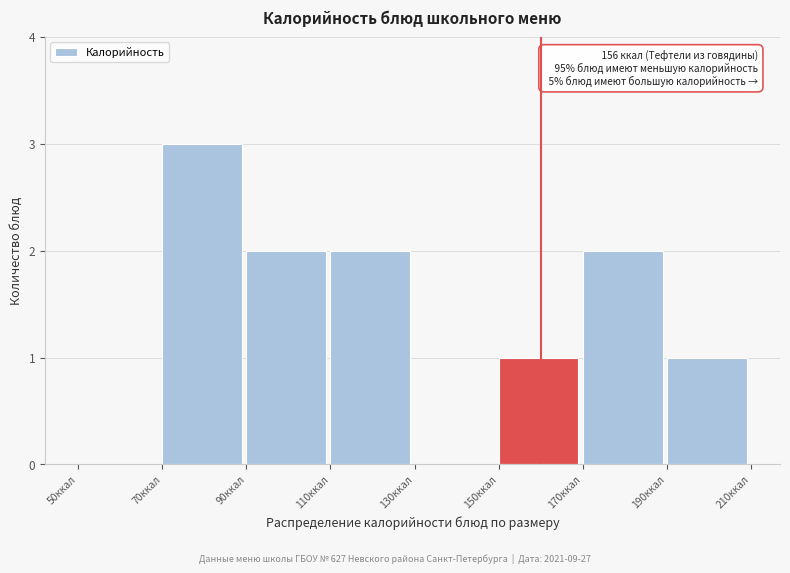

Which range on the x-axis has the tallest bar?

70 to 90